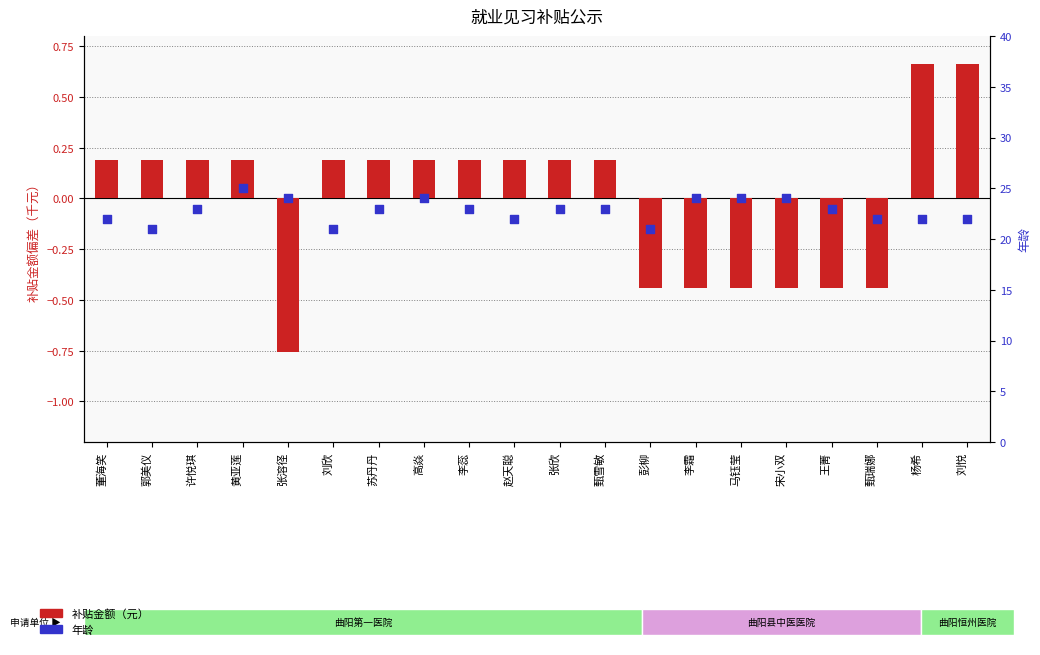

At how many categories does at least one series exceed 1?

20